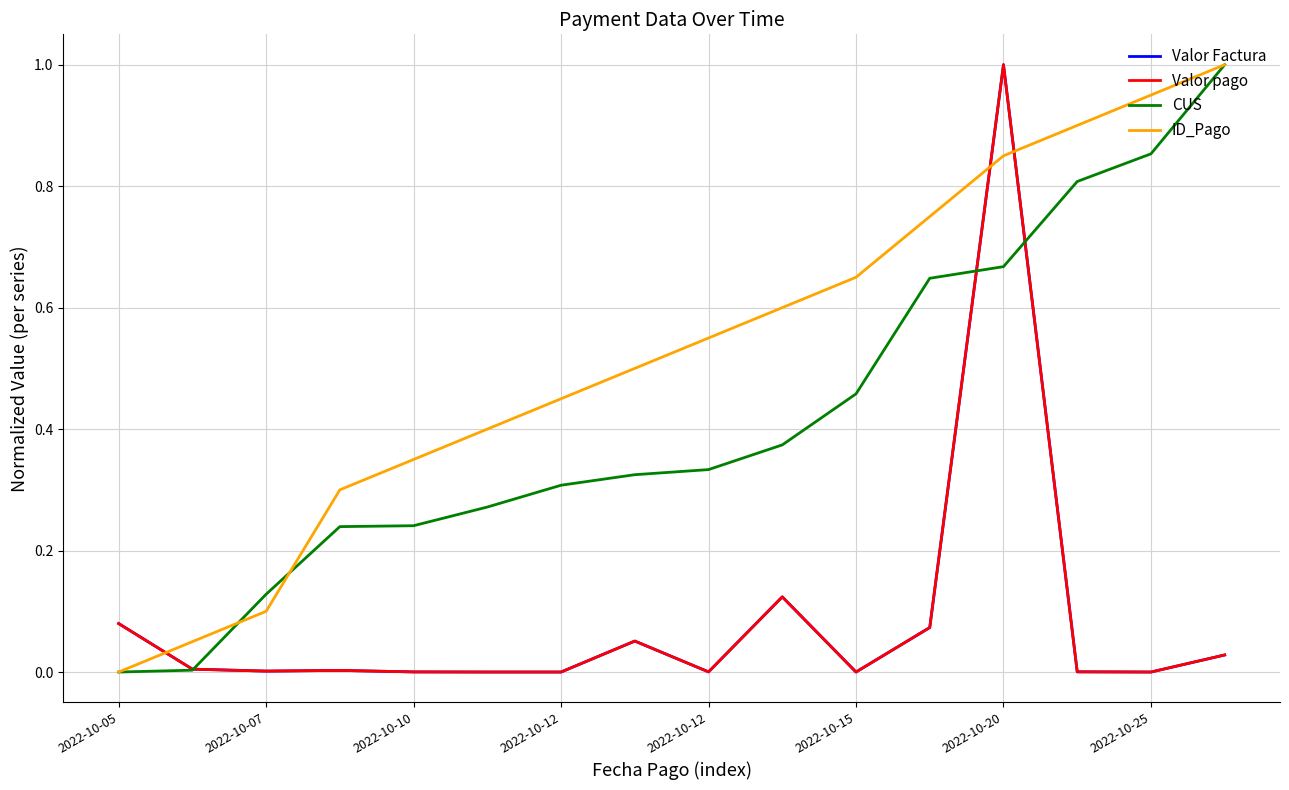

Does the chart display data point markers on the line(s)?

No